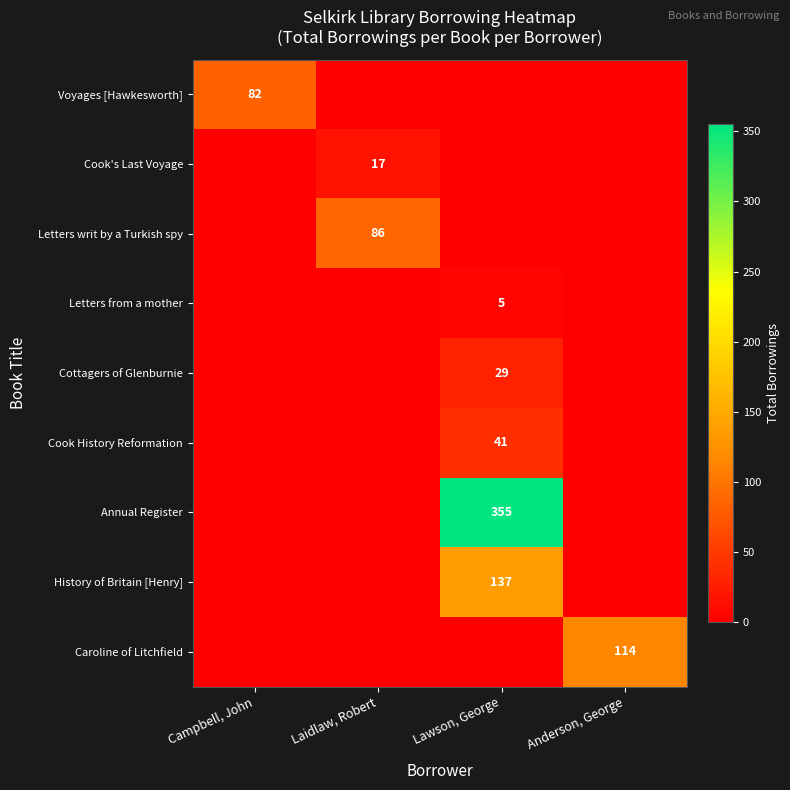

The value of Letters from a mother at Lawson, George is 3. True or false?

False